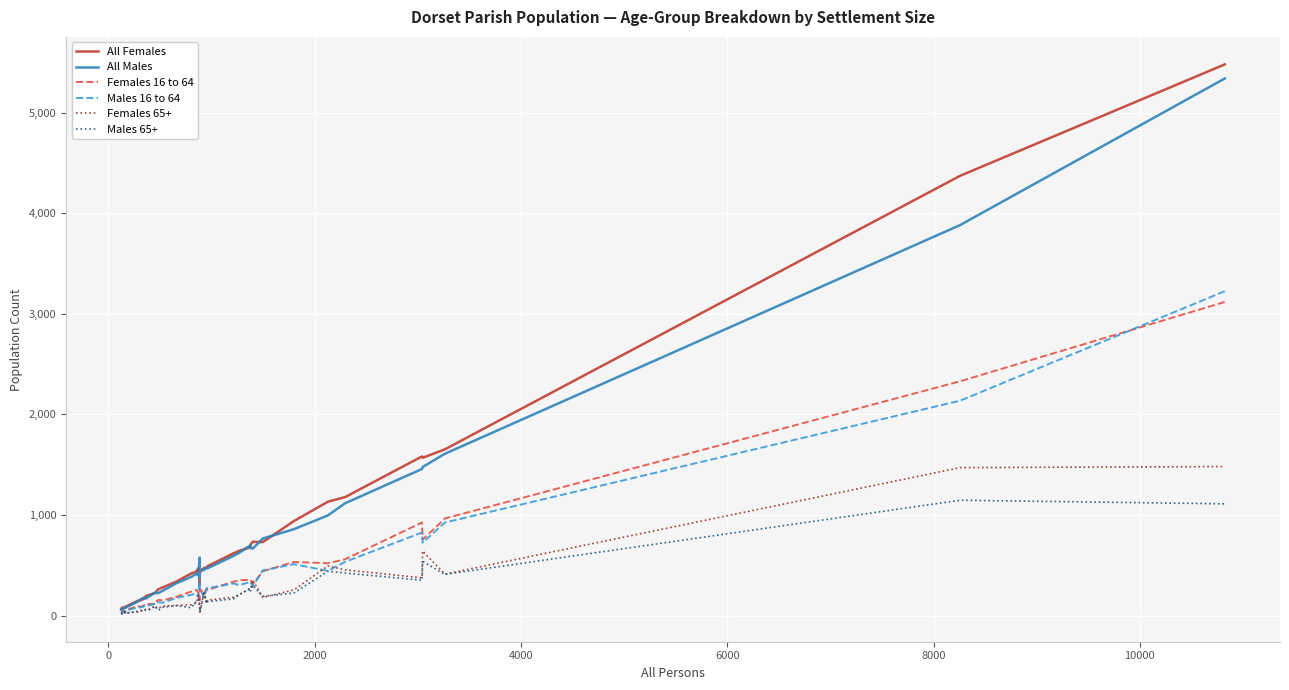

Which series has the widest spread of values?

All Females